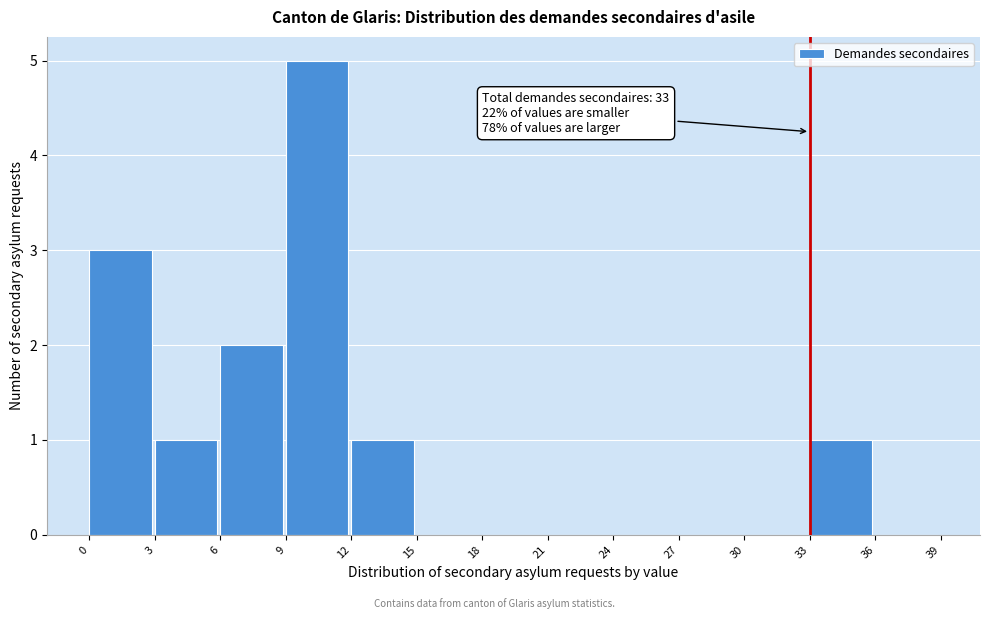

Which range on the x-axis has the tallest bar?

9 to 12